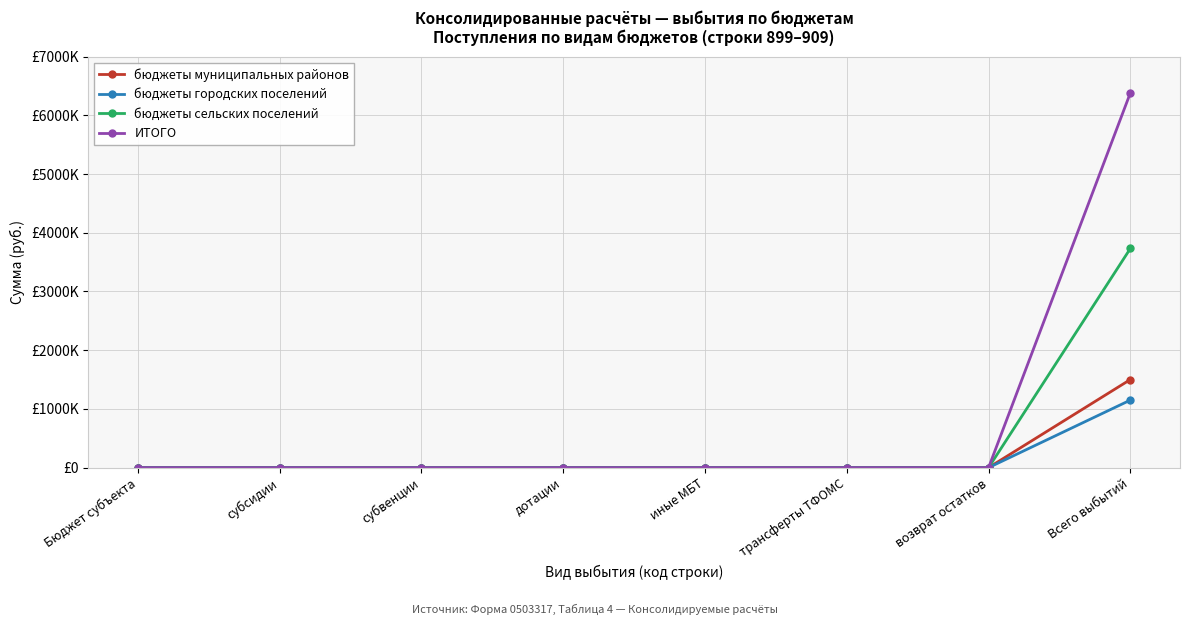

Reading left to right, extract all data points from this chart.

бюджеты муниципальных районов: Бюджет субъекта=0.0	субсидии=0.0	субвенции=0.0	дотации=0.0	иные МБТ=0.0	трансферты ТФОМС=0.0	возврат остатков=0.0	Всего выбытий=1500000.0
бюджеты городских поселений: Бюджет субъекта=0.0	субсидии=0.0	субвенции=0.0	дотации=0.0	иные МБТ=0.0	трансферты ТФОМС=0.0	возврат остатков=0.0	Всего выбытий=1149792.4
бюджеты сельских поселений: Бюджет субъекта=0.0	субсидии=0.0	субвенции=0.0	дотации=0.0	иные МБТ=0.0	трансферты ТФОМС=0.0	возврат остатков=0.0	Всего выбытий=3731793.4
ИТОГО: Бюджет субъекта=0.0	субсидии=0.0	субвенции=0.0	дотации=0.0	иные МБТ=0.0	трансферты ТФОМС=0.0	возврат остатков=0.0	Всего выбытий=6381585.8